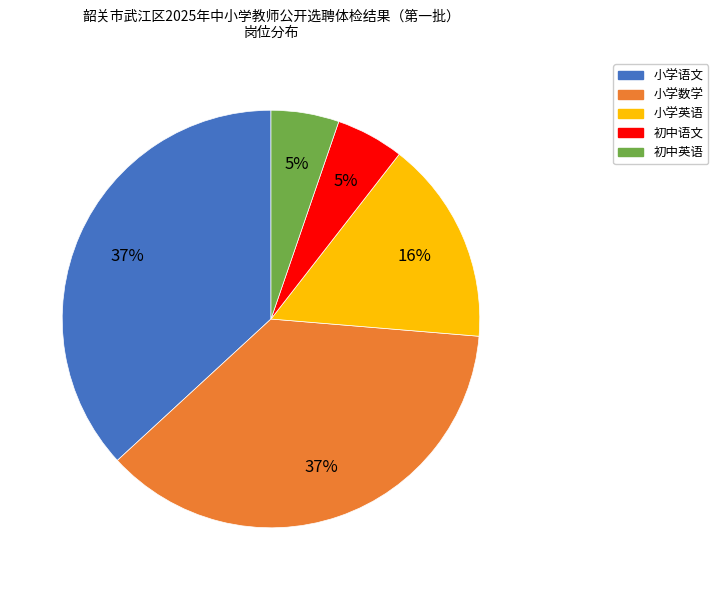

How many segments does this pie chart have?

5